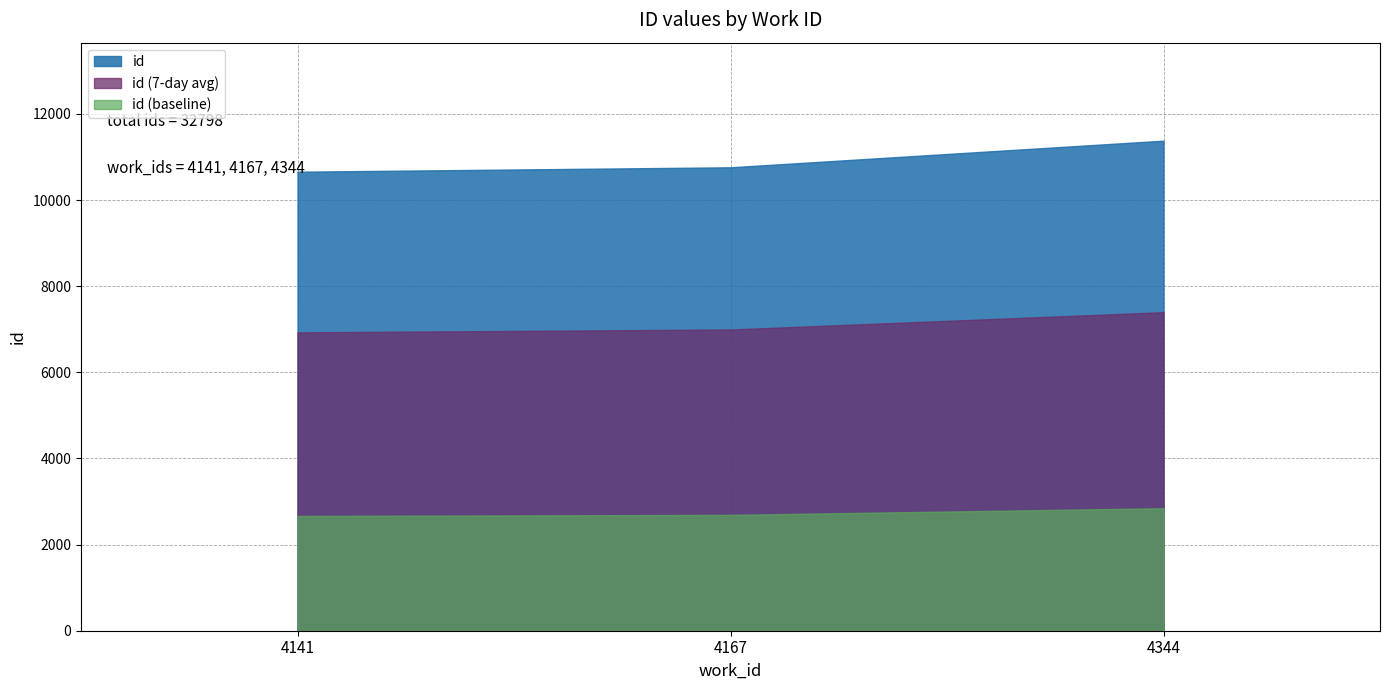

Rank the categories by value from lowest to highest.

4141, 4167, 4344